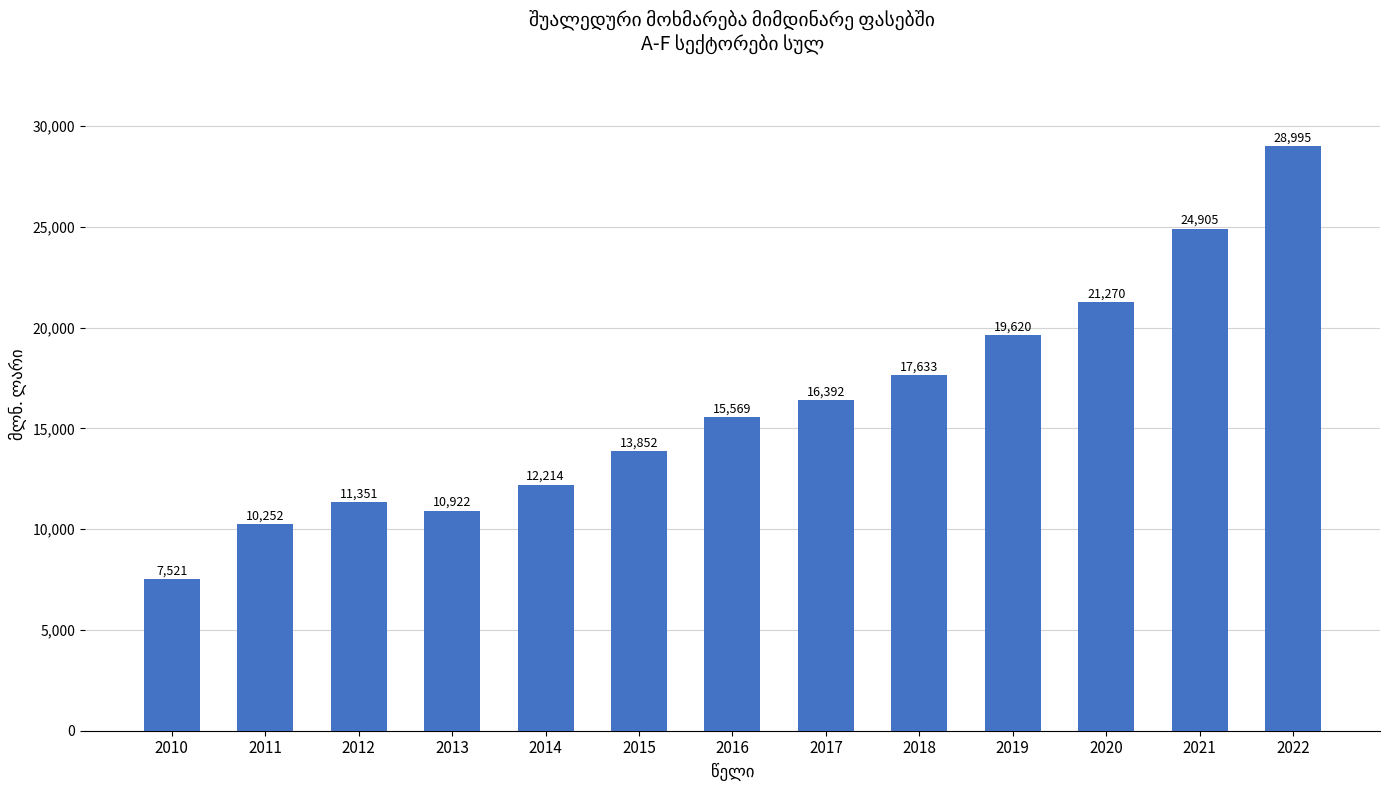

What is the value of the 3rd bar from the left?

11351.4